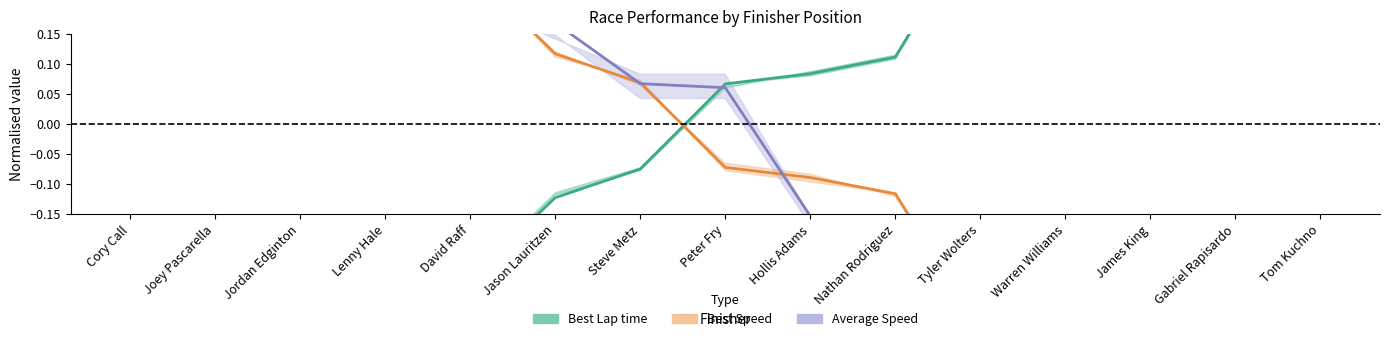

List the labels in order of Best Speed value, largest first.

Joey Pascarella, Cory Call, Jordan Edginton, Lenny Hale, David Raff, Jason Lauritzen, Steve Metz, Peter Fry, Hollis Adams, Nathan Rodriguez, Warren Williams, James King, Tyler Wolters, Gabriel Rapisardo, Tom Kuchno